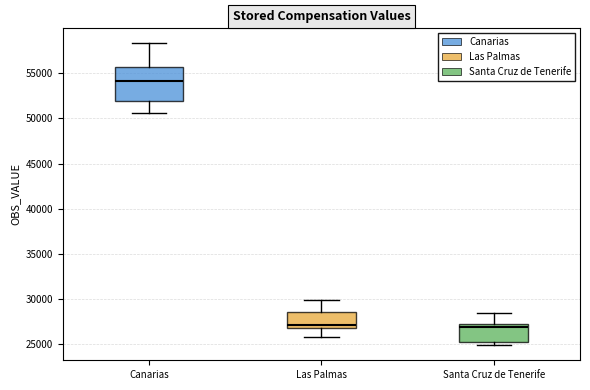

Comparing the boxes themselves (not the whiskers), which one is the tallest?

Canarias